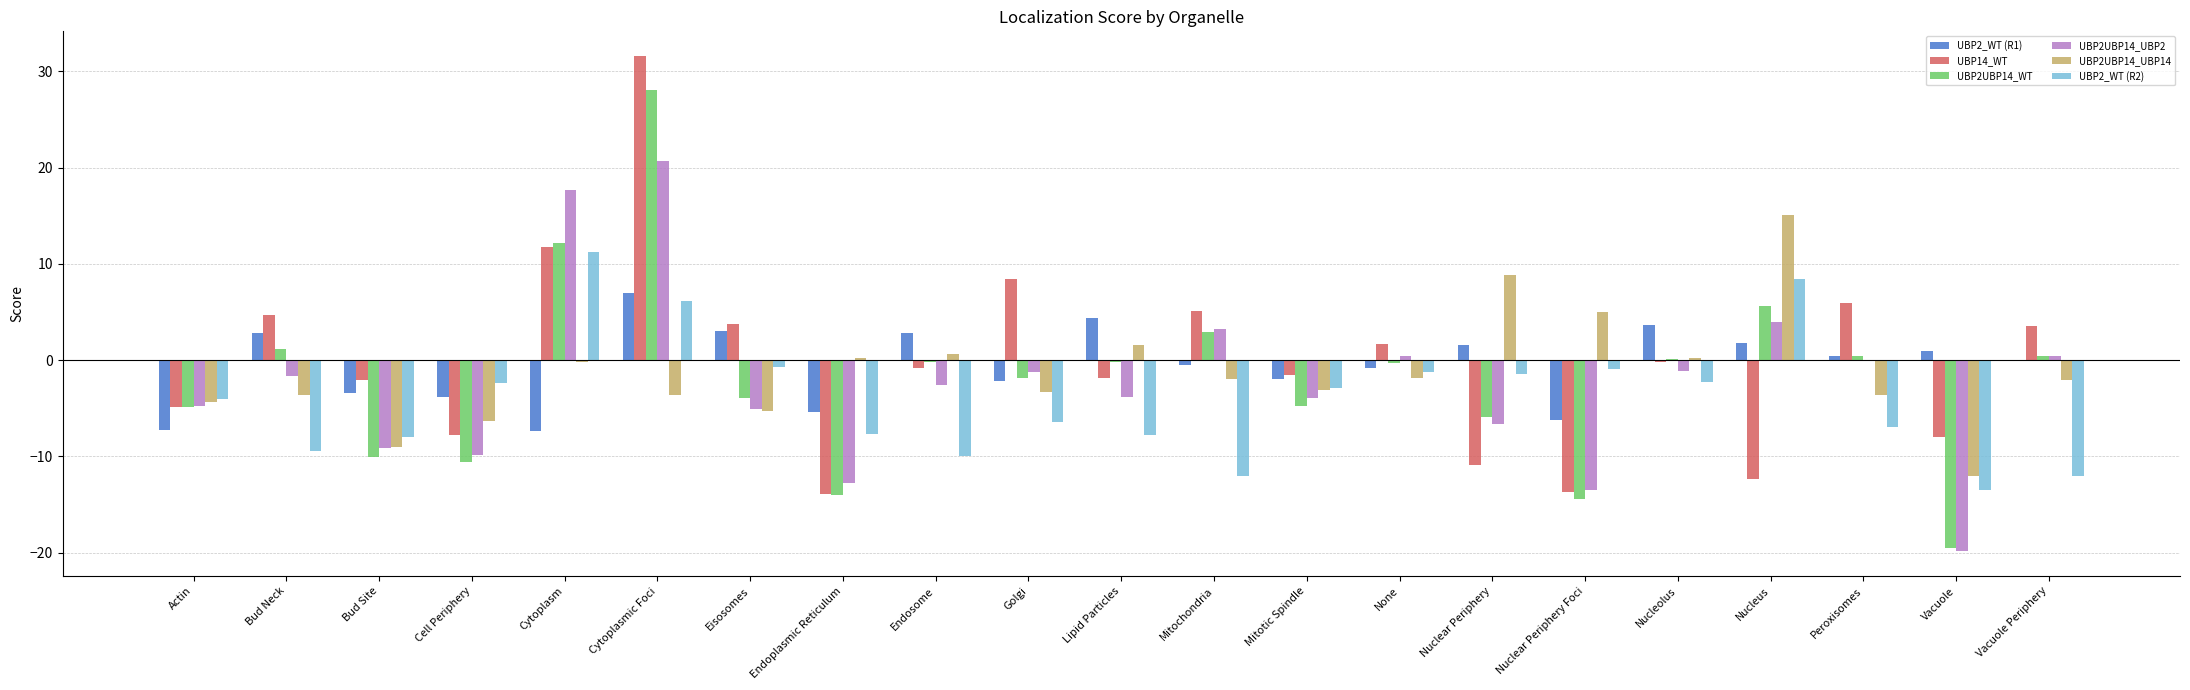

Which category has the highest value across all series?

Cytoplasmic Foci